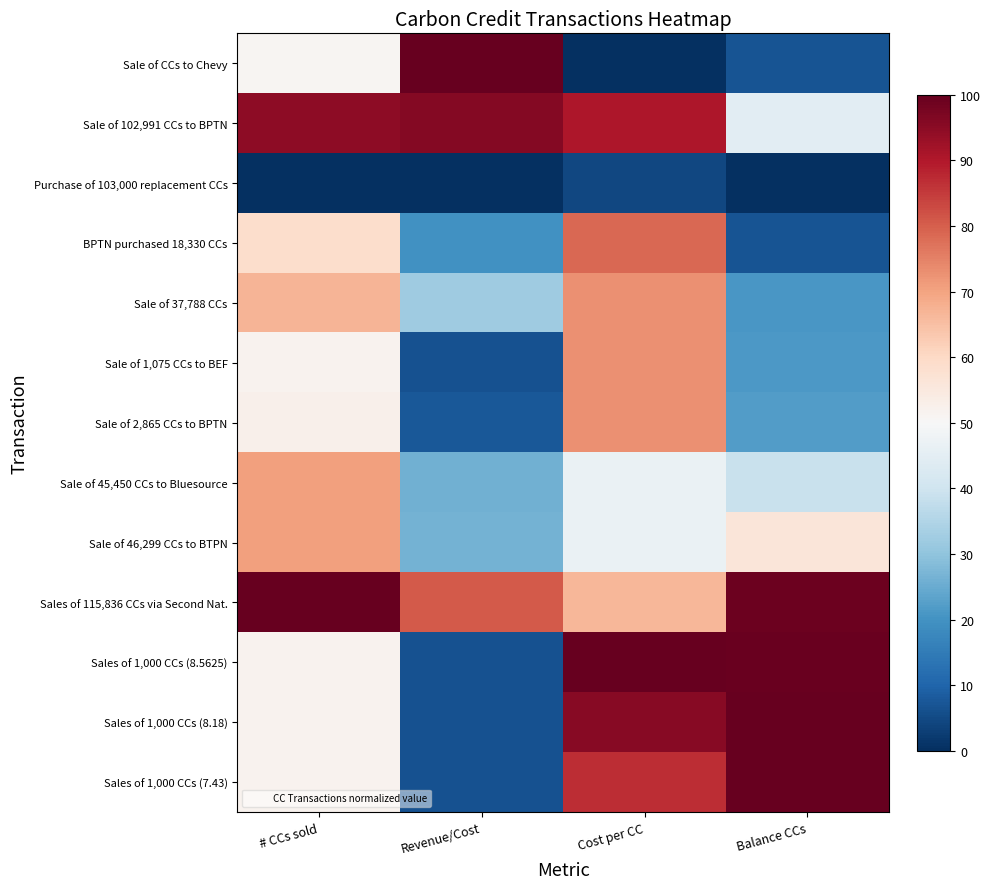

Reading left to right, what are all the values shown in this chart?

Sale of CCs to Chevy: # CCs sold=51.2	Revenue/Cost=100.0	Cost per CC=0.0	Balance CCs=6.8
Sale of 102,991 CCs to BPTN: # CCs sold=94.6	Revenue/Cost=96.1	Cost per CC=90.5	Balance CCs=44.8
Purchase of 103,000 replacement CCs: # CCs sold=0.0	Revenue/Cost=0.0	Cost per CC=4.7	Balance CCs=0.0
BPTN purchased 18,330 CCs: # CCs sold=58.9	Revenue/Cost=19.5	Cost per CC=78.8	Balance CCs=6.8
Sale of 37,788 CCs: # CCs sold=67.1	Revenue/Cost=32.3	Cost per CC=73.0	Balance CCs=20.7
Sale of 1,075 CCs to BEF: # CCs sold=51.6	Revenue/Cost=6.3	Cost per CC=73.0	Balance CCs=21.1
Sale of 2,865 CCs to BPTN: # CCs sold=52.4	Revenue/Cost=7.5	Cost per CC=73.0	Balance CCs=22.2
Sale of 45,450 CCs to Bluesource: # CCs sold=70.3	Revenue/Cost=26.1	Cost per CC=46.7	Balance CCs=39.0
Sale of 46,299 CCs to BTPN: # CCs sold=70.7	Revenue/Cost=26.5	Cost per CC=46.7	Balance CCs=56.1
Sales of 115,836 CCs via Second Nat.: # CCs sold=100.0	Revenue/Cost=80.5	Cost per CC=66.7	Balance CCs=98.9
Sales of 1,000 CCs (8.5625): # CCs sold=51.6	Revenue/Cost=6.5	Cost per CC=100.0	Balance CCs=99.3
Sales of 1,000 CCs (8.18): # CCs sold=51.6	Revenue/Cost=6.5	Cost per CC=95.5	Balance CCs=99.6
Sales of 1,000 CCs (7.43): # CCs sold=51.6	Revenue/Cost=6.5	Cost per CC=86.8	Balance CCs=100.0